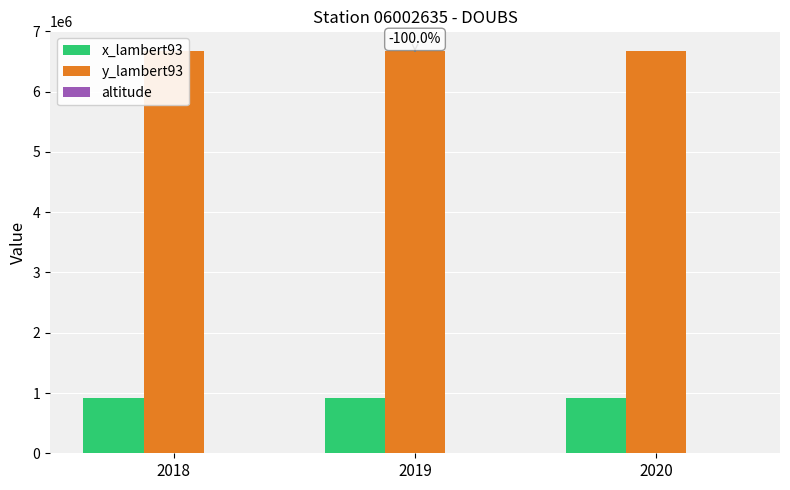

What is the maximum value for x_lambert93?

917724